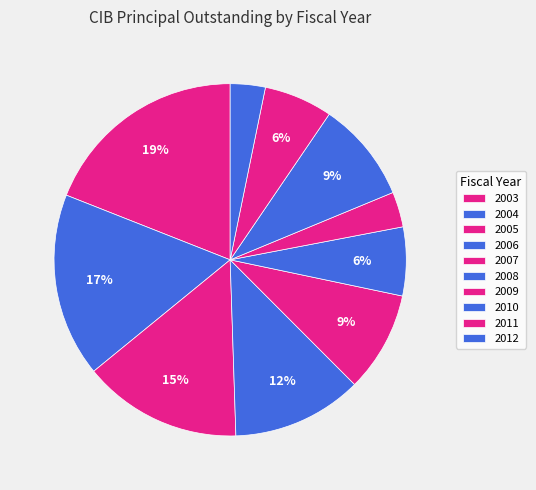

To the nearest percent, what portion does 2005 represent?

15%